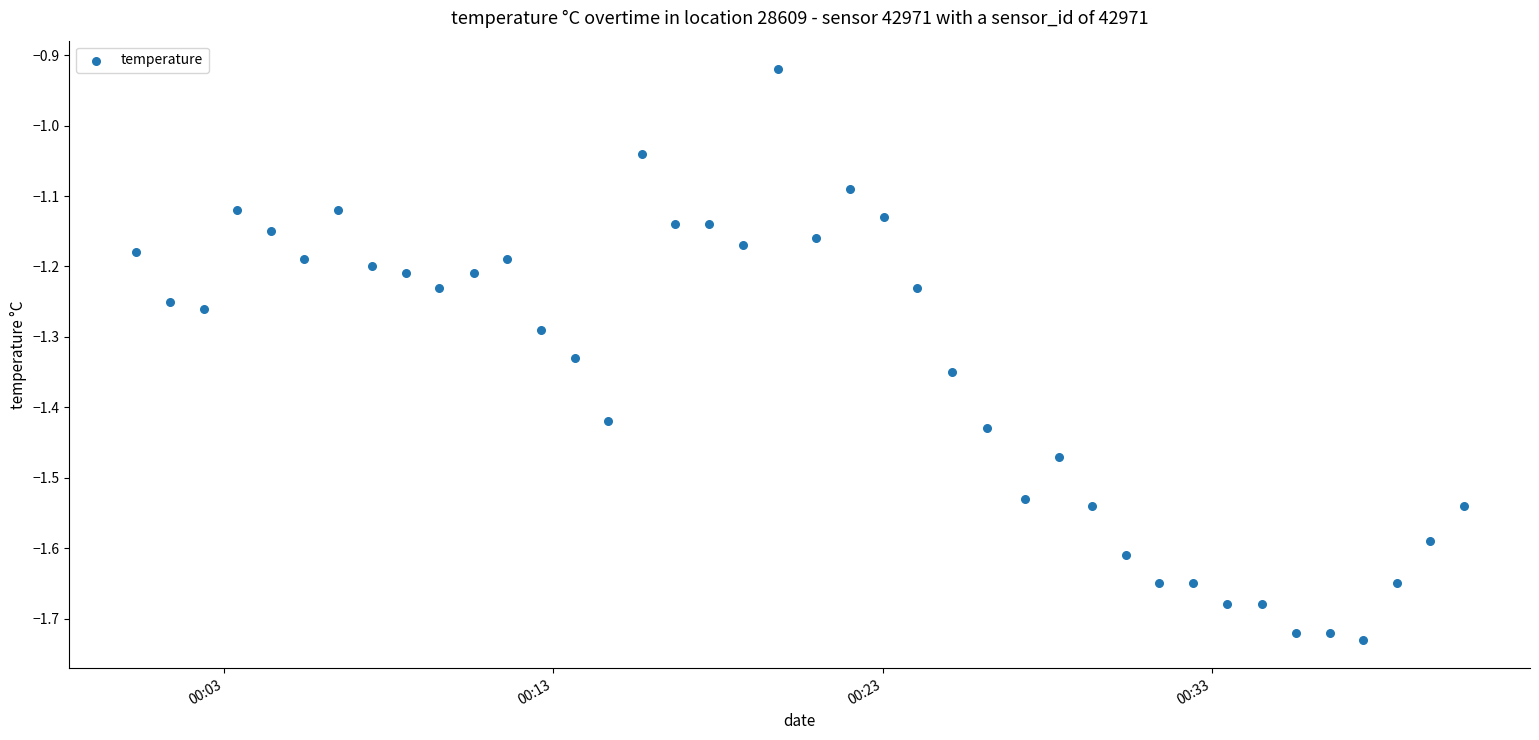

What is the range of Y values (max minus min)?

0.8